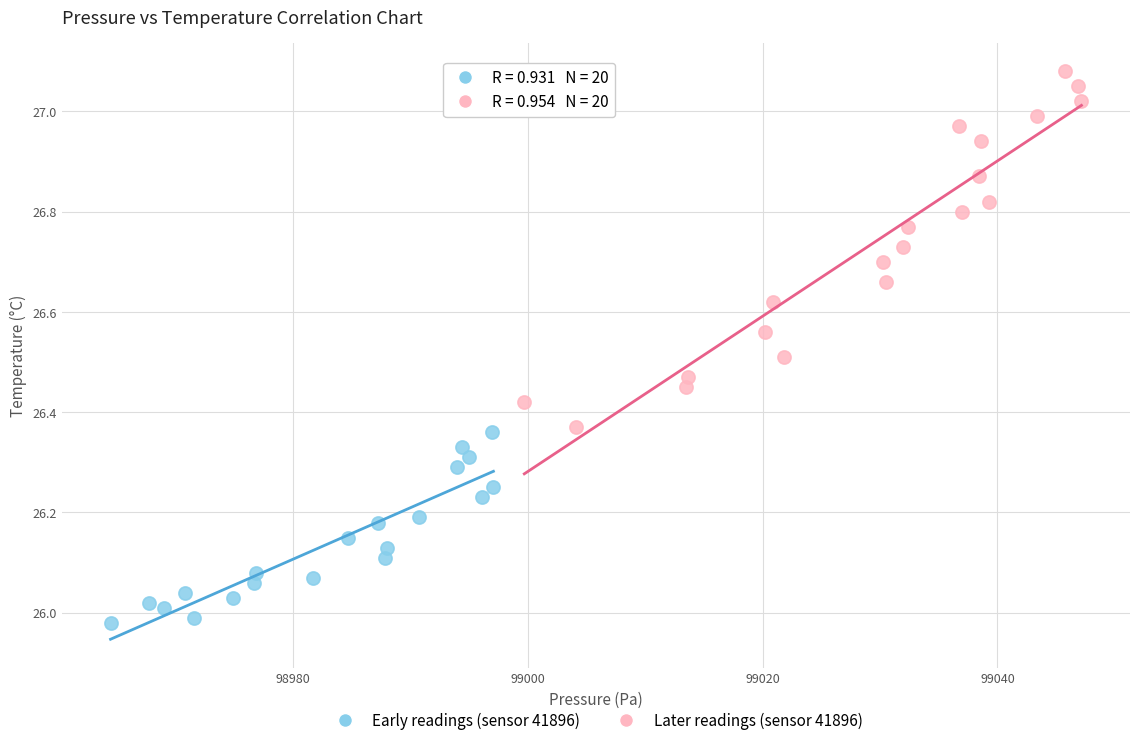

Which series reaches the minimum Y coordinate?

Early readings (sensor 41896)